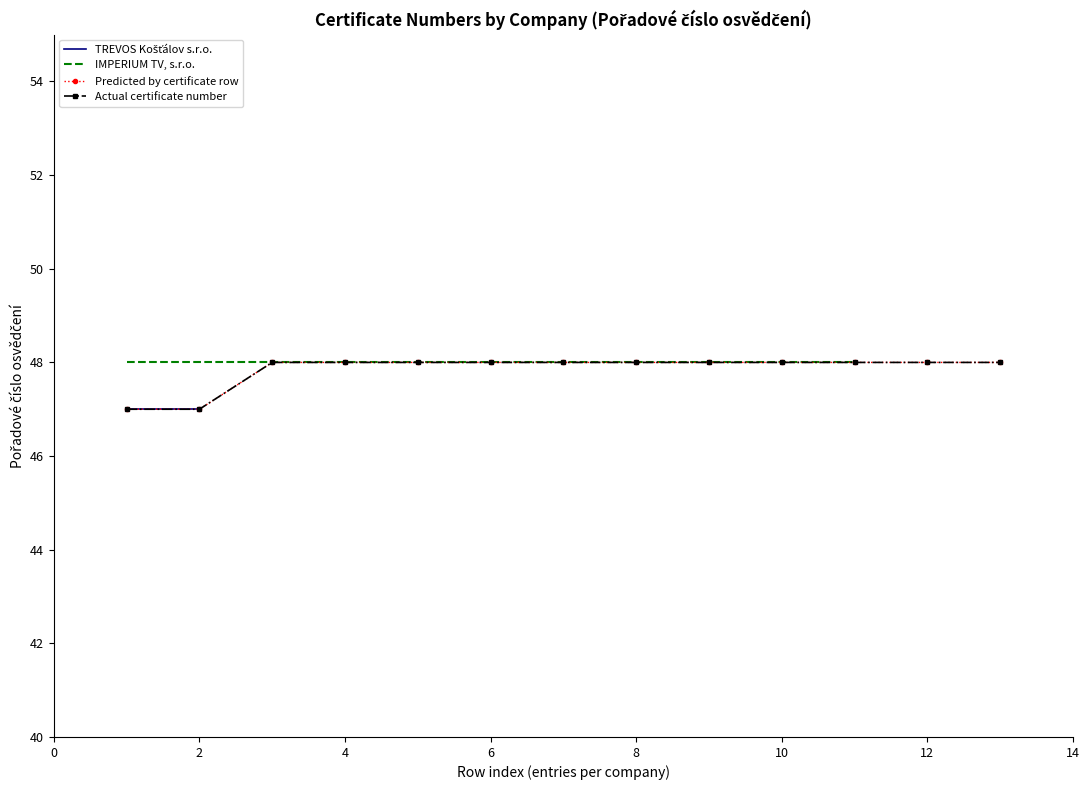

Is this an area chart (filled region under the line)?

No